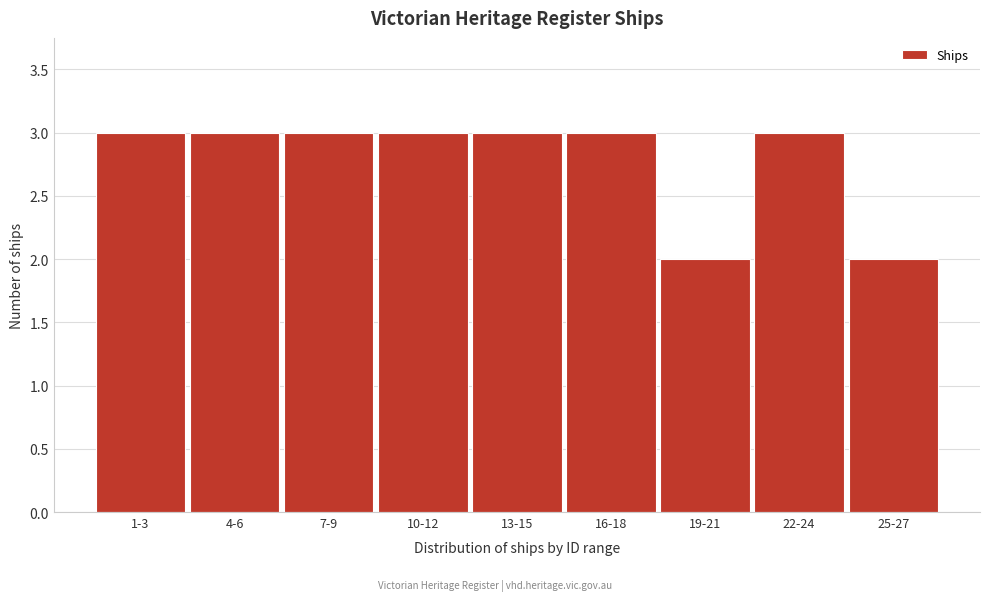

Reading left to right, extract all data points from this chart.

1-3=3	4-6=3	7-9=3	10-12=3	13-15=3	16-18=3	19-21=2	22-24=3	25-27=2